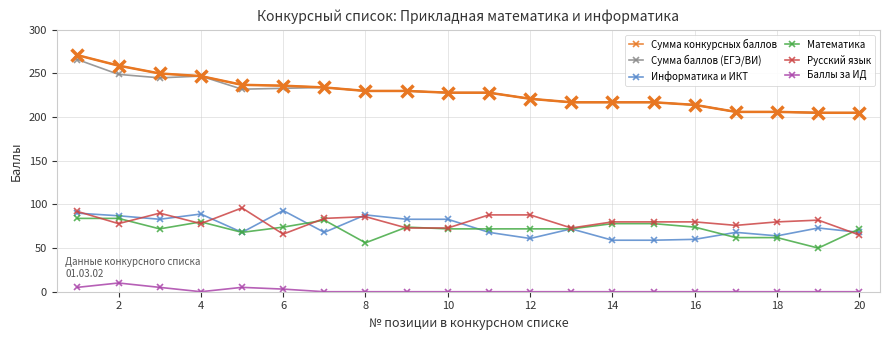

True or false: Математика and Сумма баллов (ЕГЭ/ВИ) intersect in this chart.

False